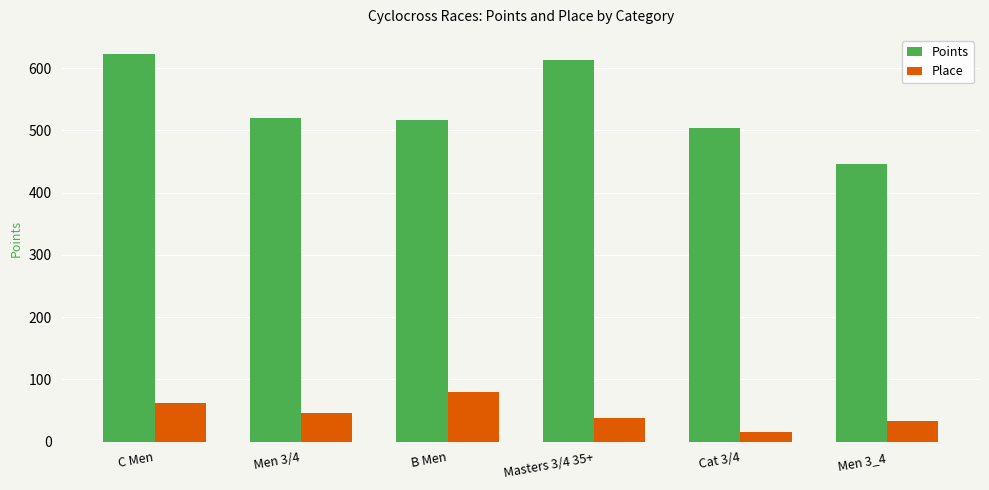

How many categories are shown in the chart?

6